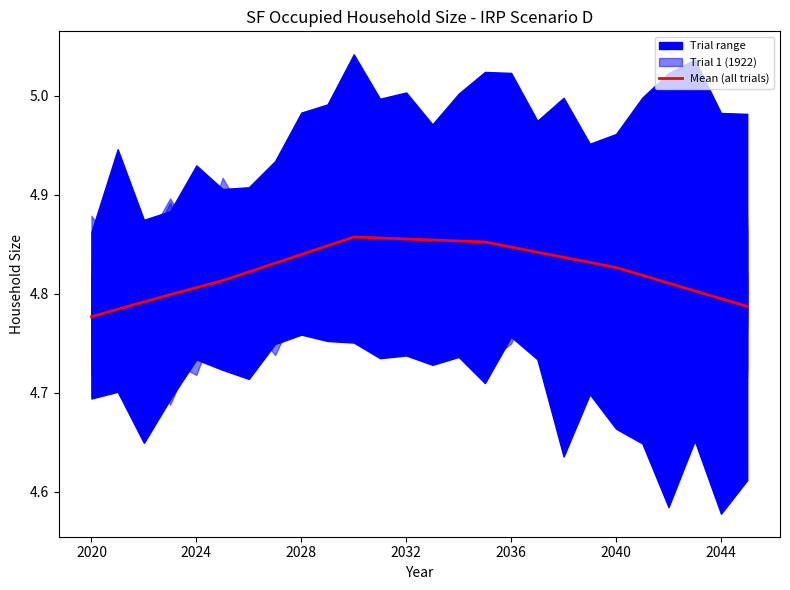

True or false: Mean (all trials) has a value of 7.5 at 2044.

False